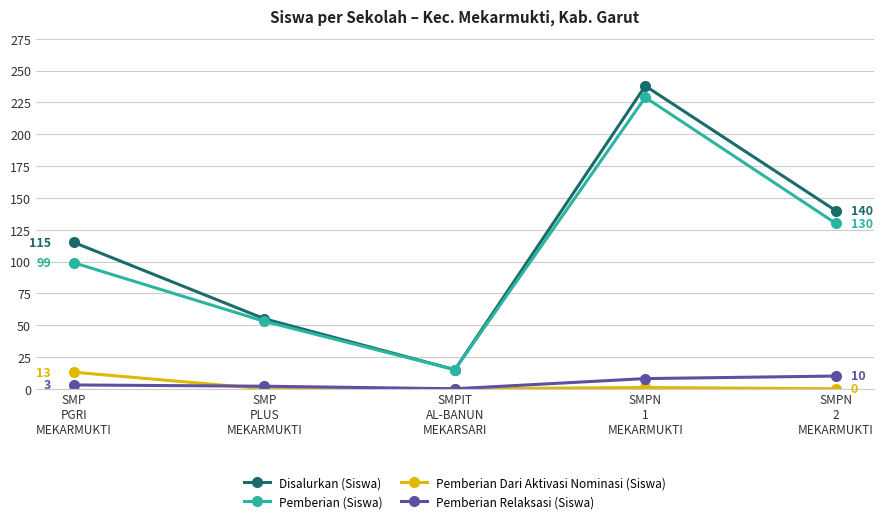

Which series has the widest spread of values?

Disalurkan (Siswa)